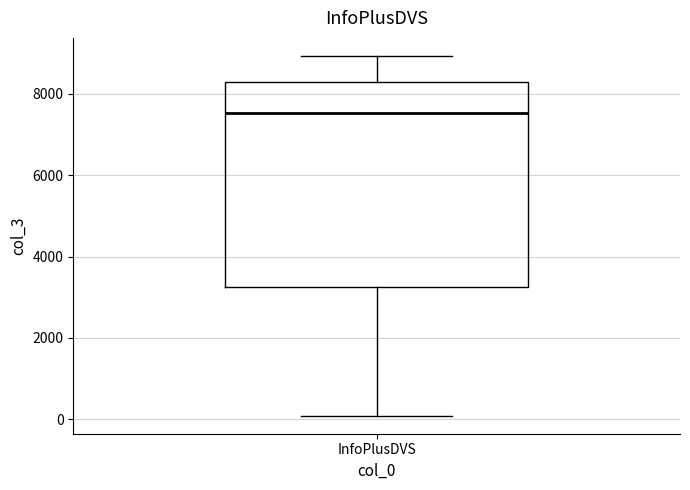

Transcribe this box plot: give where the median line is, the range the box spans, and where the two whiskers end, as read against the y-axis. The values are not printed on the chart, so give them approximately, as read against the axis.

median 7600, box 3200 to 8200, whiskers 0 to 9000